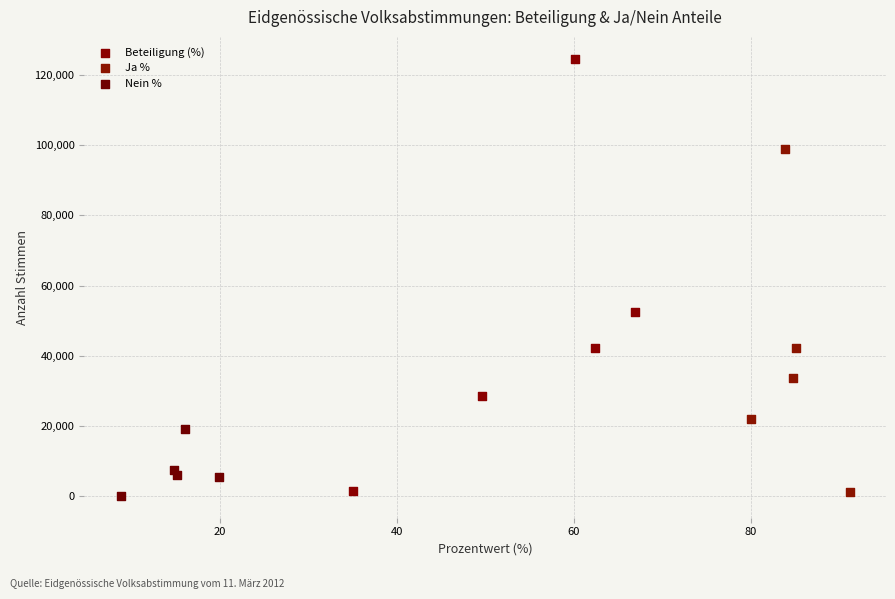

Which series has the widest spread of Y values?

Beteiligung (%)